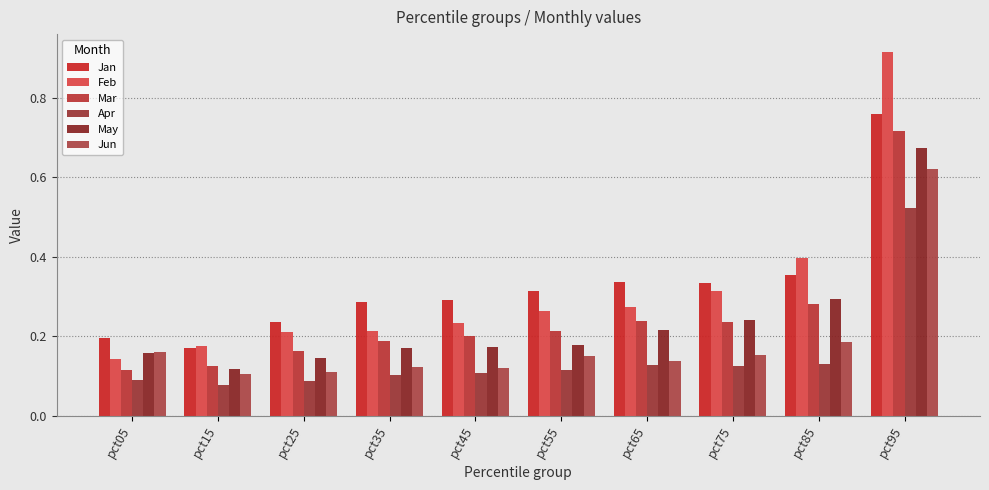

What is the sum of all Feb values?

3.1